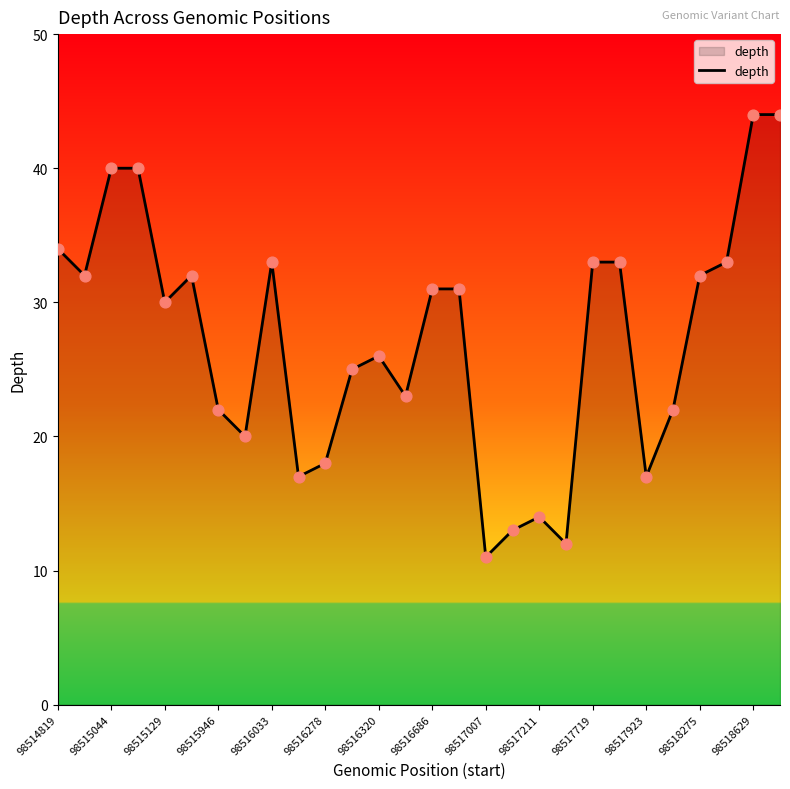

What is the greatest value displayed?

44